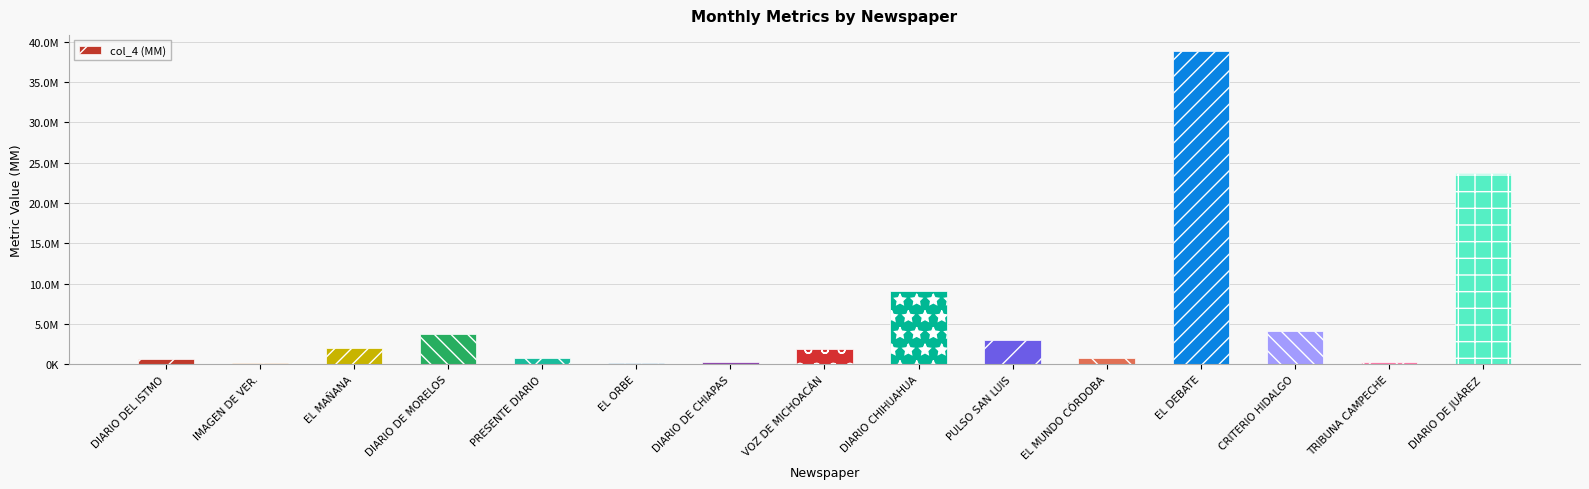

How many bars are there in total?

15